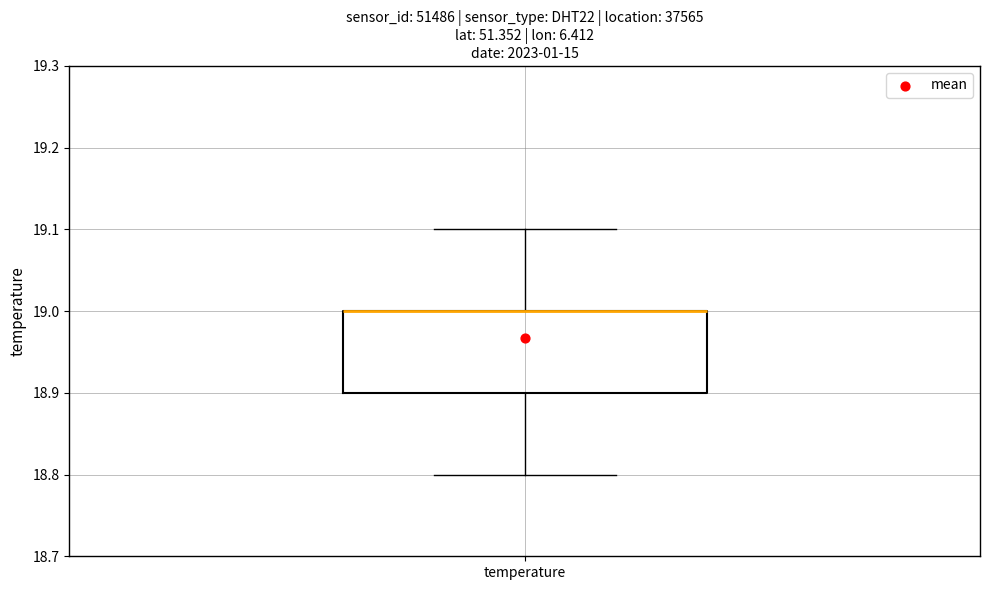

Where is the lower edge of the box for temperature on the y-axis? The values are not printed on the chart, so give them approximately, as read against the axis.

18.9